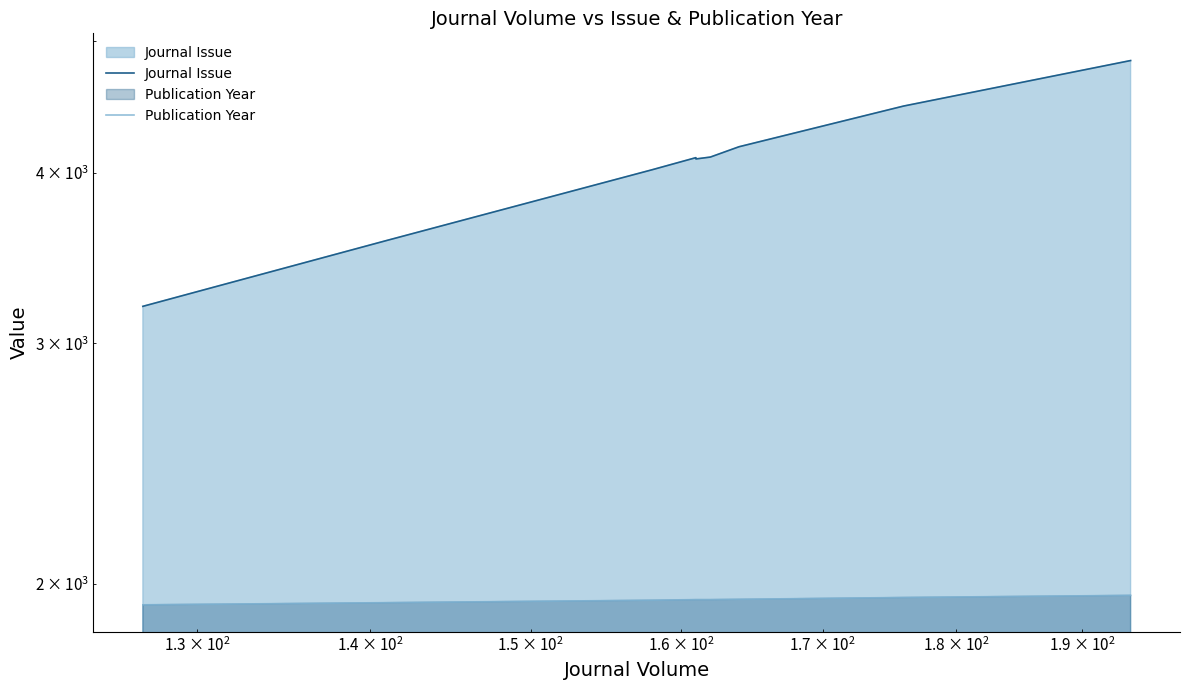

Which series has the largest total across all categories?

Journal Issue